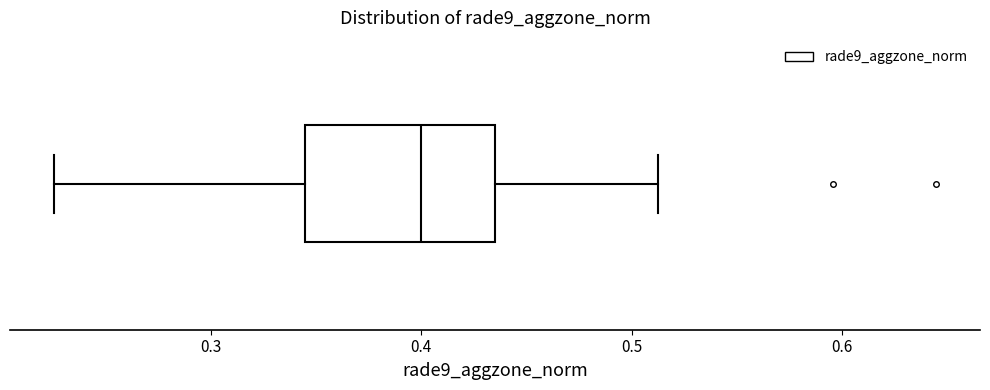

Where does the median line of the box sit on the x-axis? The values are not printed on the chart, so give them approximately, as read against the axis.

0.40